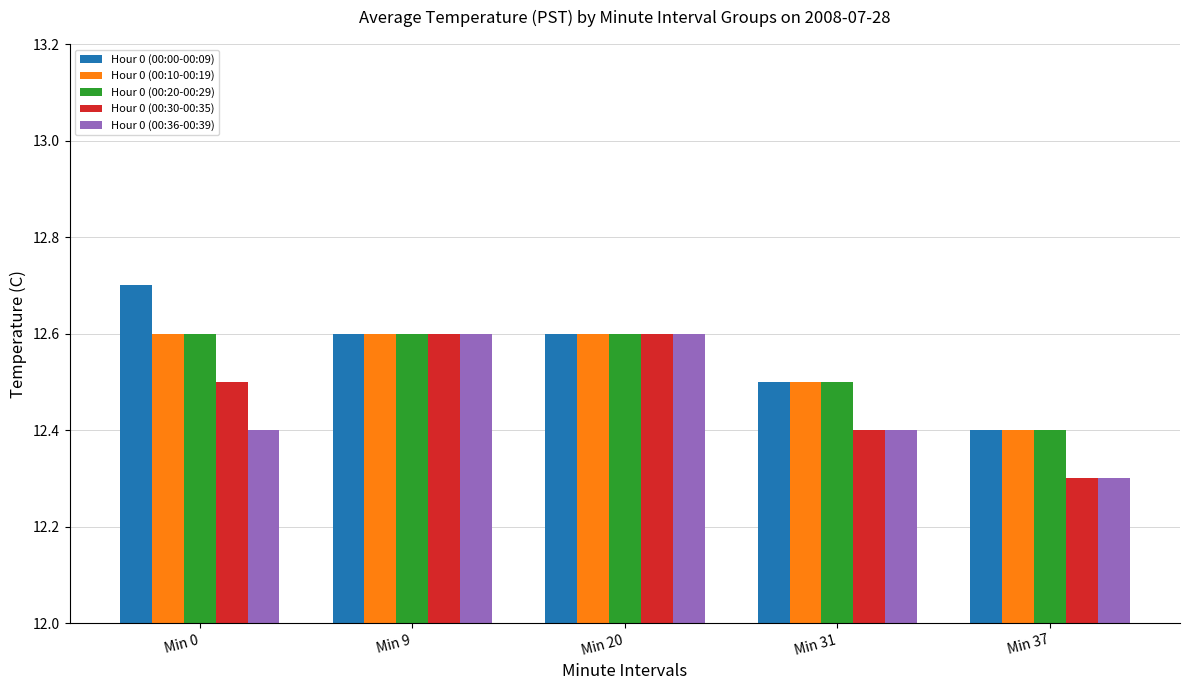

What is the difference between the Hour 0 (00:36-00:39) values at Min 31 and Min 37?

0.1